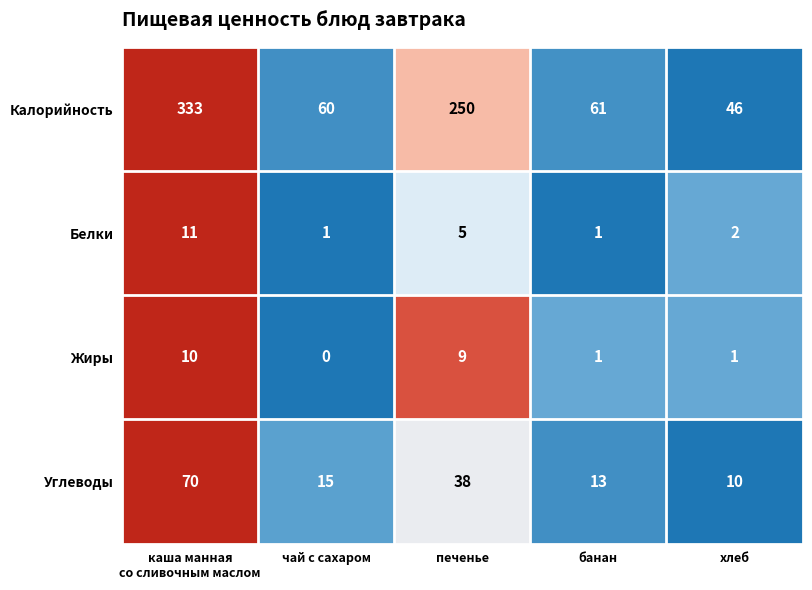

What is the minimum value shown in the chart?

0